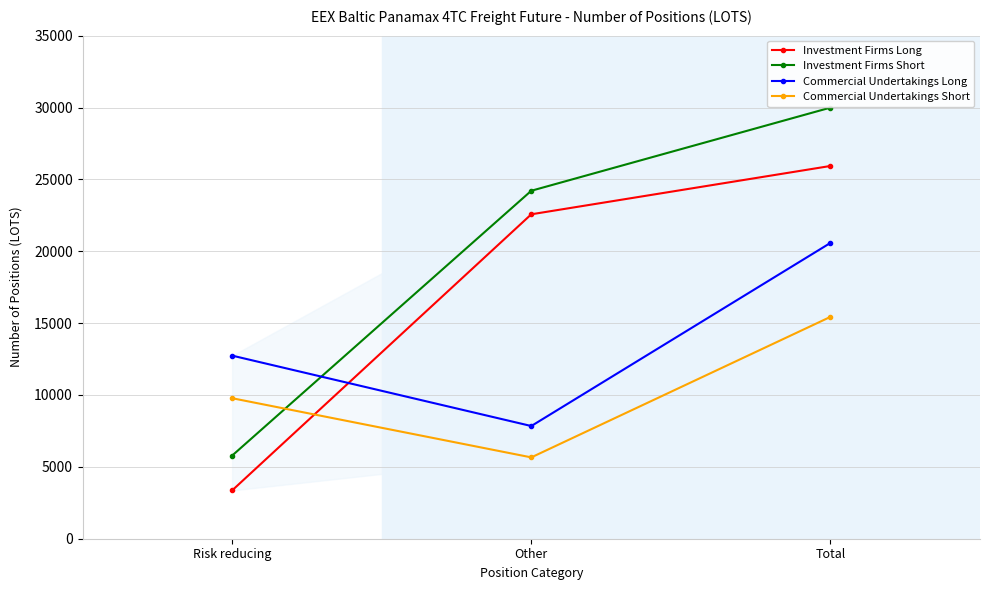

What is the difference between the Investment Firms Long values at Total and Other?

3361.4